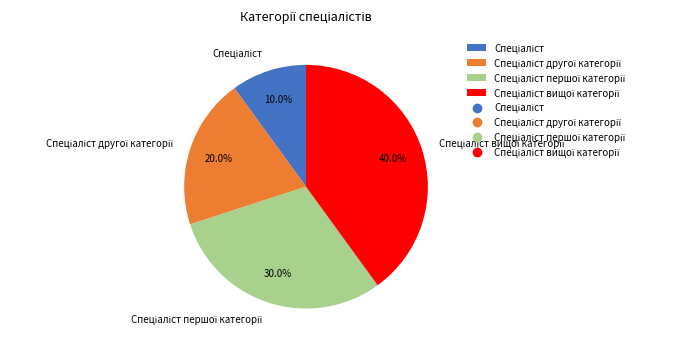

Is there a majority slice in this chart?

No